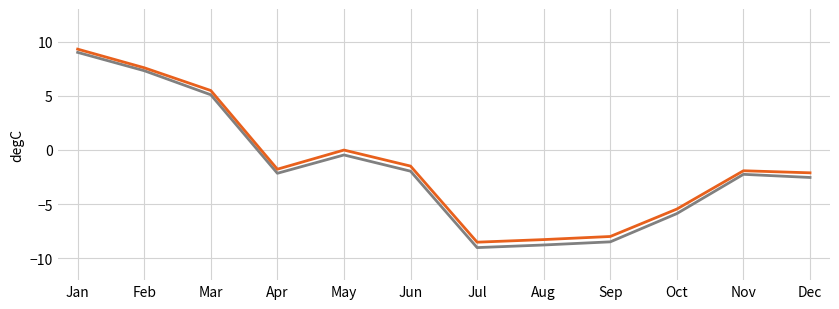

What is the total value across all series at May?

-0.5